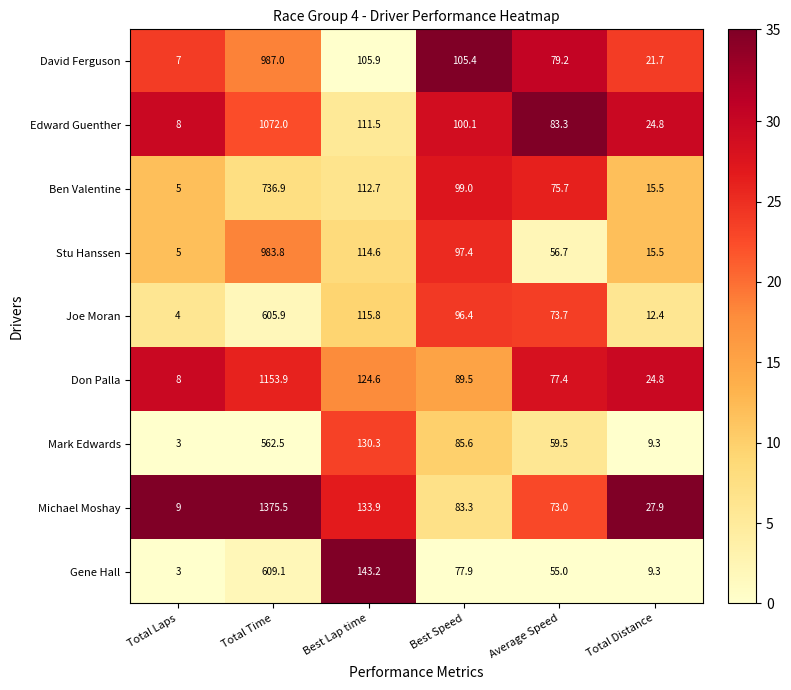

What is the total value across all series at Total Laps?

52.0